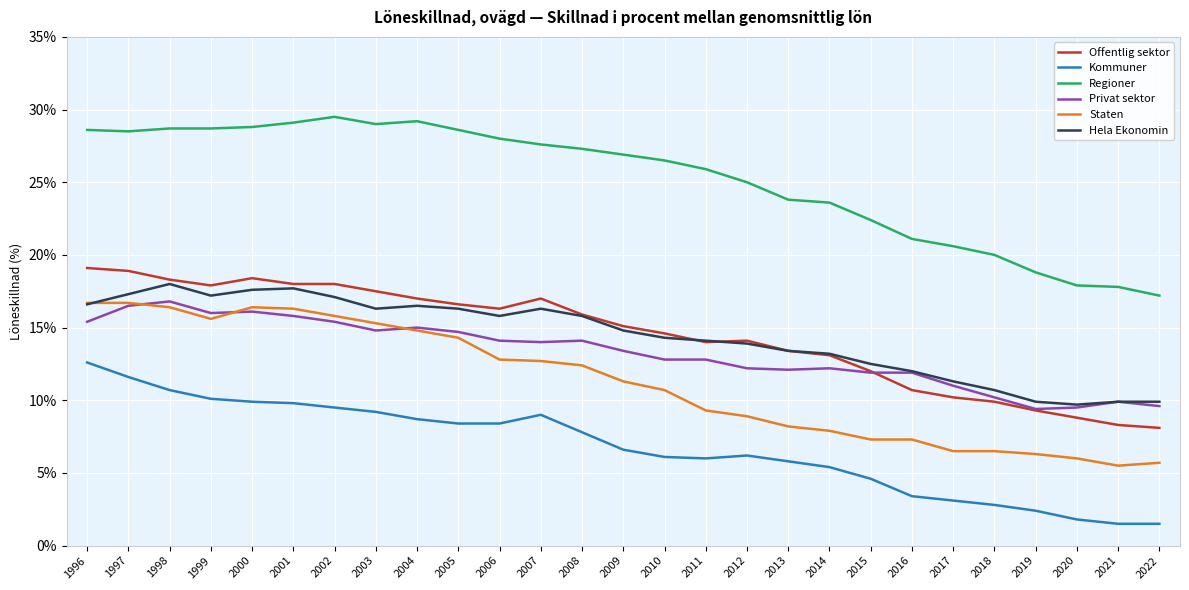

After their last crossing, which series has the higher values: Staten or Privat sektor?

Privat sektor